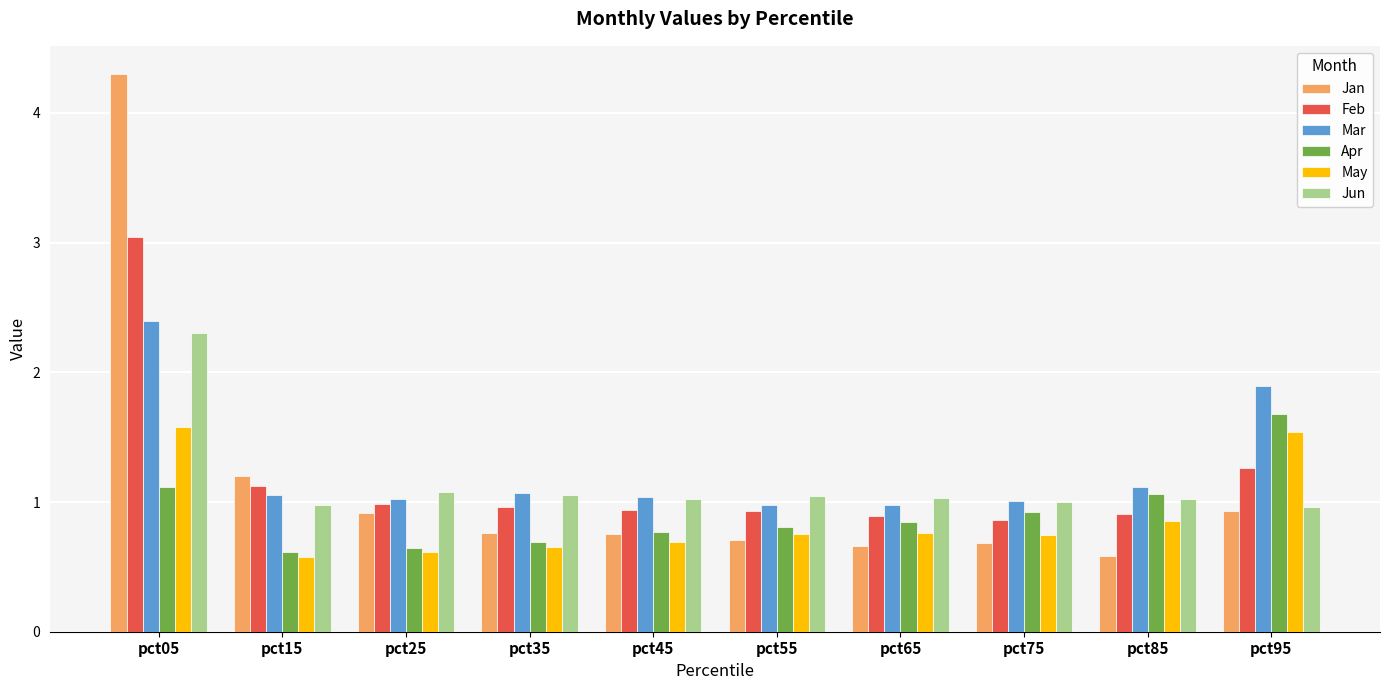

What is the maximum value shown in the chart?

4.3